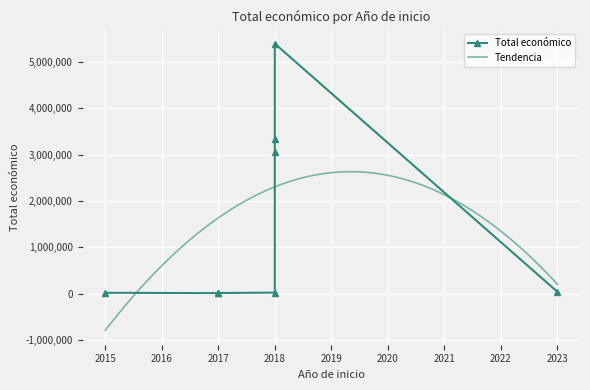

What is the change in value from 2017 to 2018?

+12017